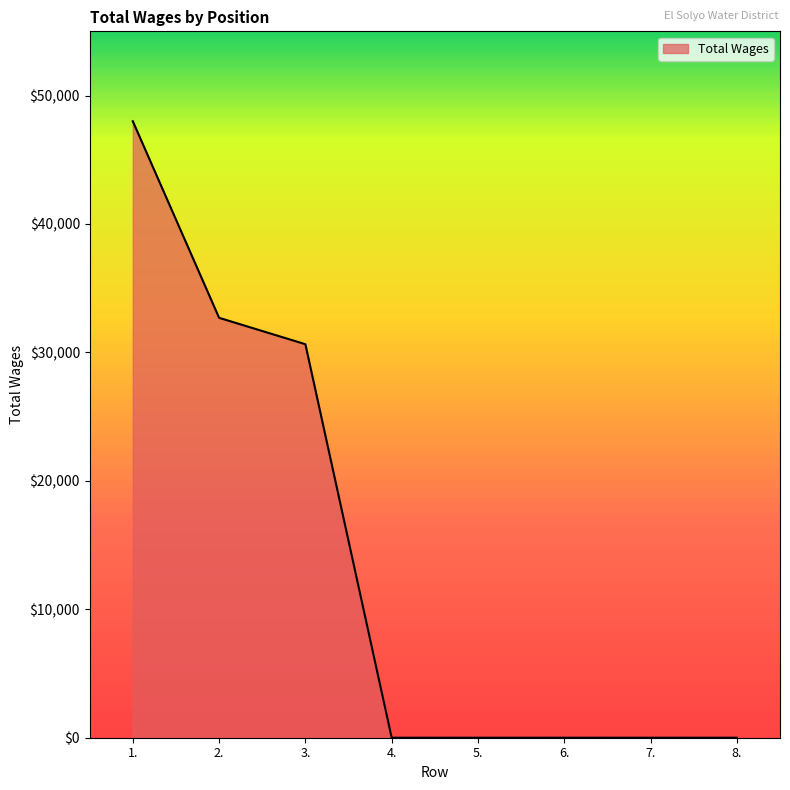

What is the maximum value shown in the chart?

48000